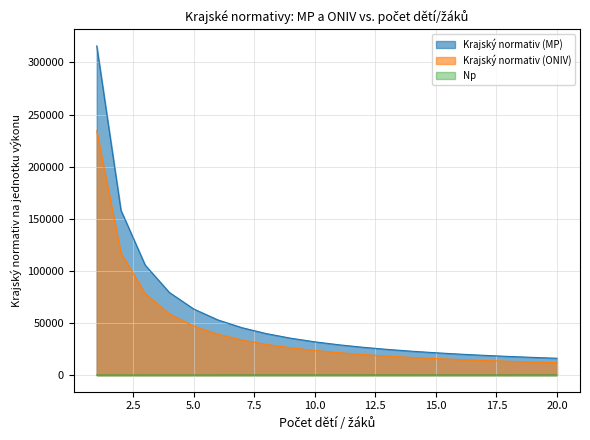

How many values in the Krajský normativ (MP) series are below 31964?

10